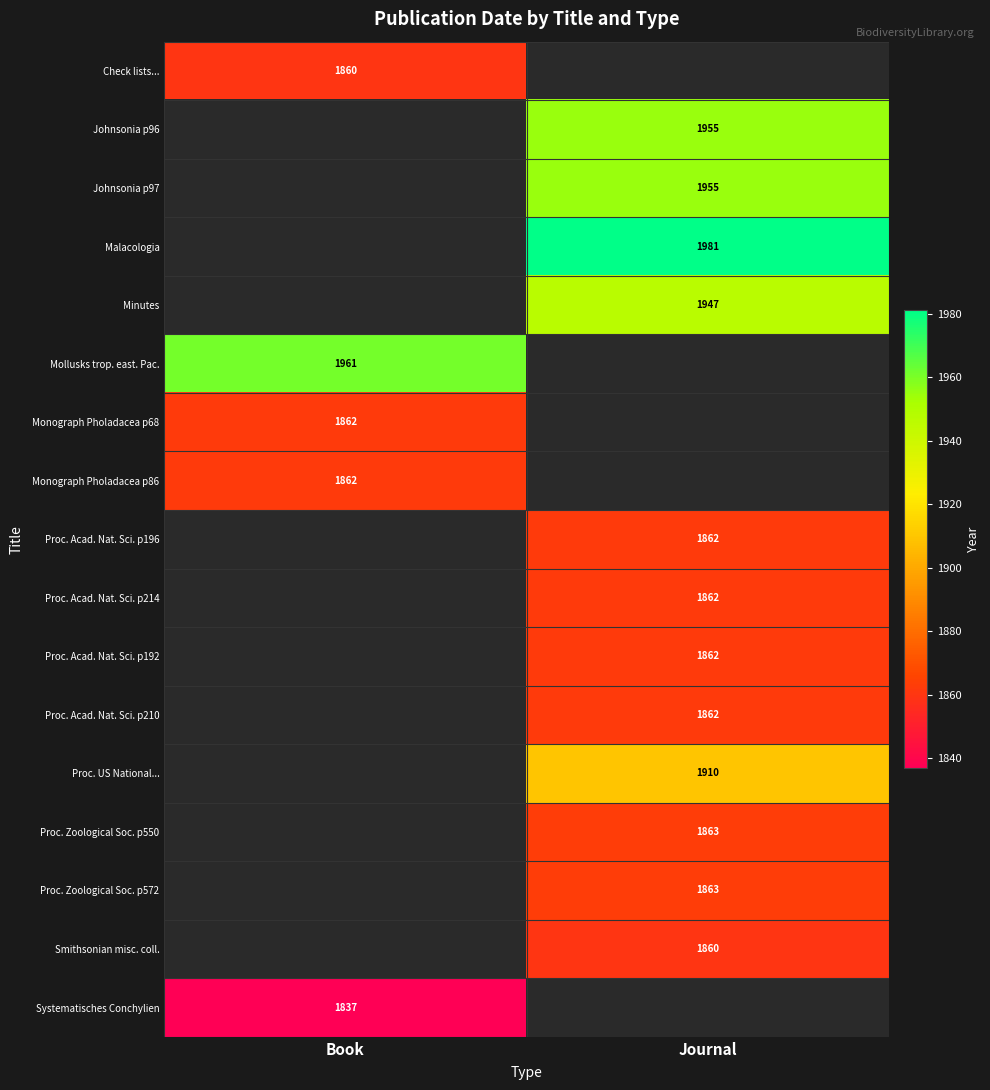

Is the value of Systematisches Conchylien at Book greater than the value of Proc. Acad. Nat. Sci. p196 at Journal?

No